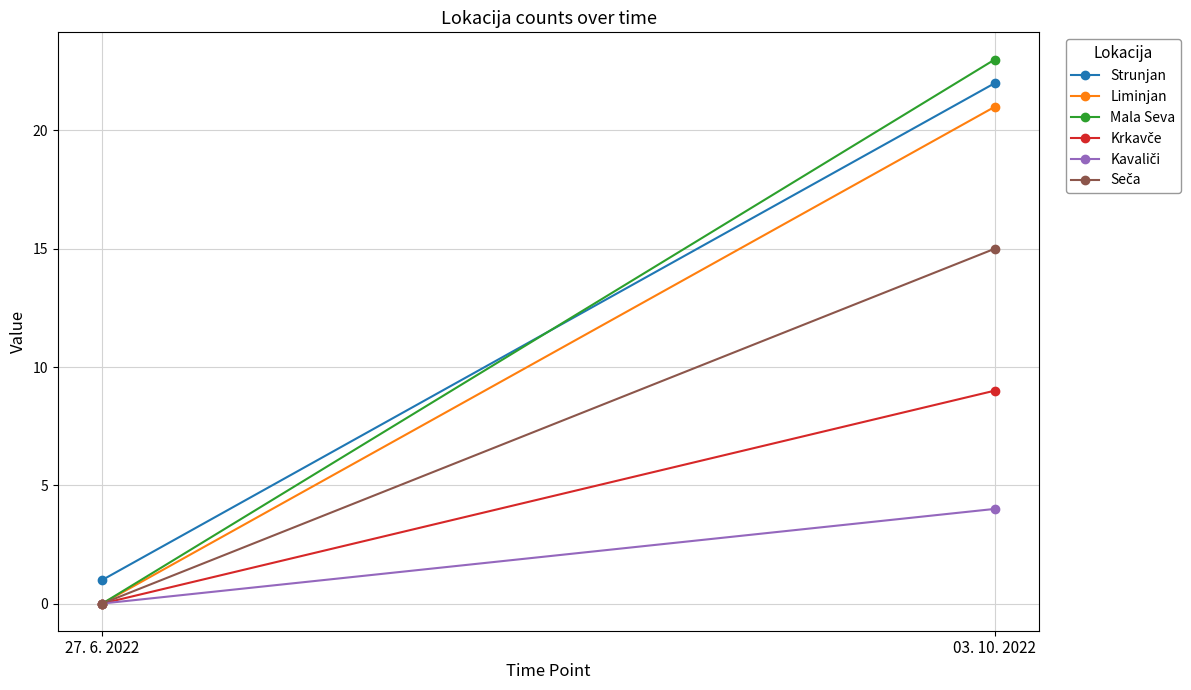

What is the difference between the highest and lowest values at 03. 10. 2022?

19